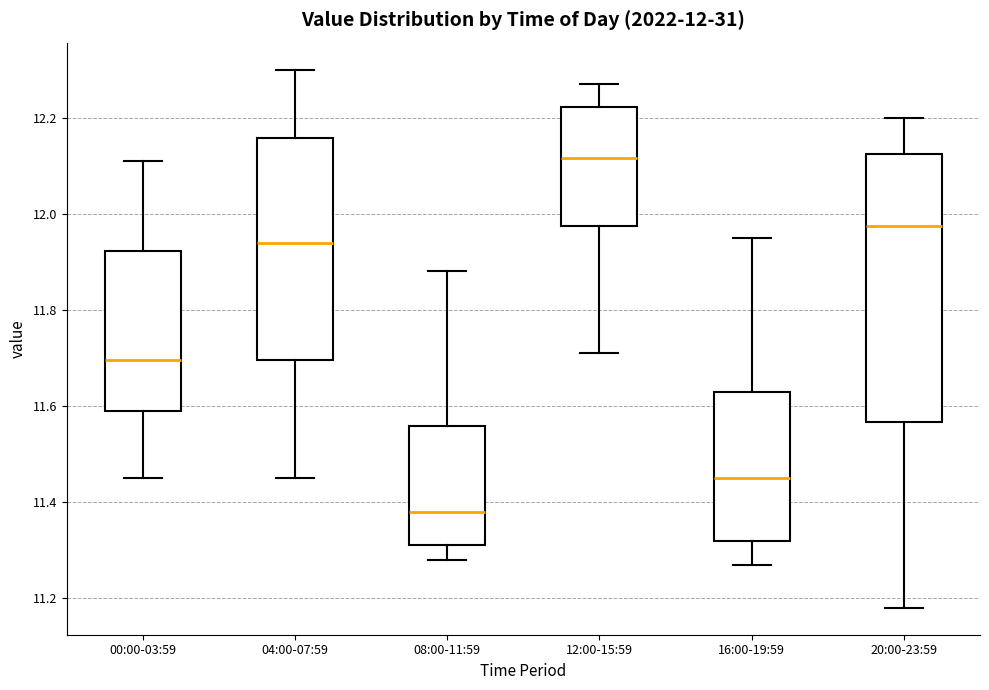

Which box is the tallest, from its lower edge to its upper edge?

20:00-23:59